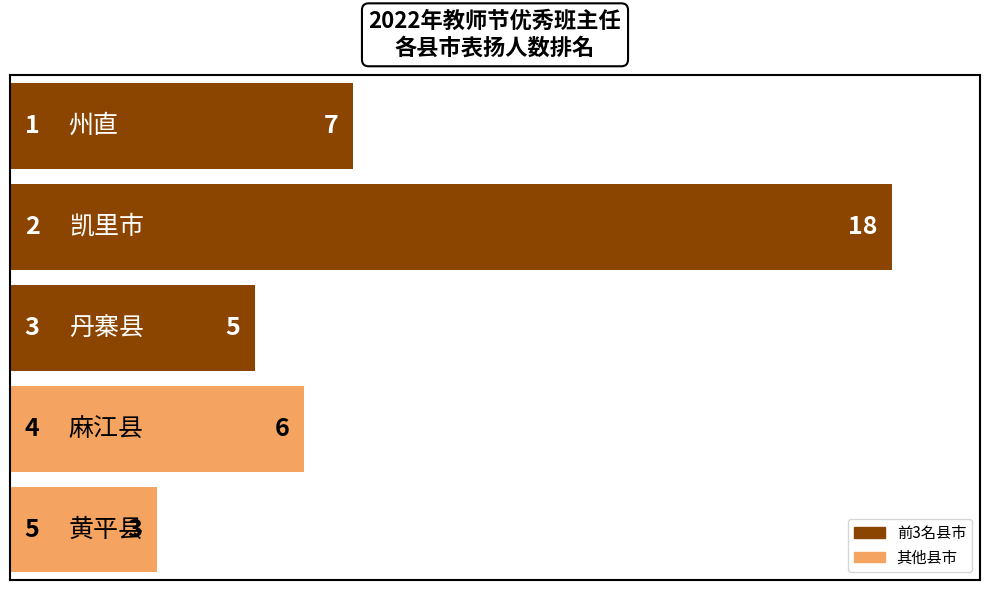

What is the value of the 2nd bar from the top?

18